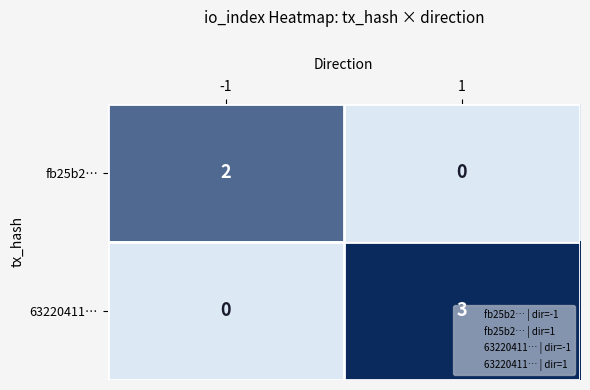

What is the greatest value displayed?

3